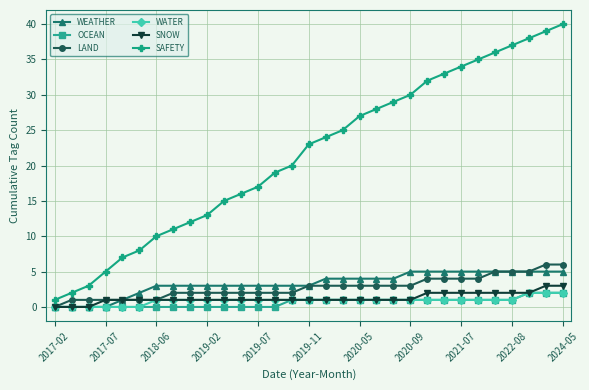

True or false: SNOW and SAFETY intersect in this chart.

False